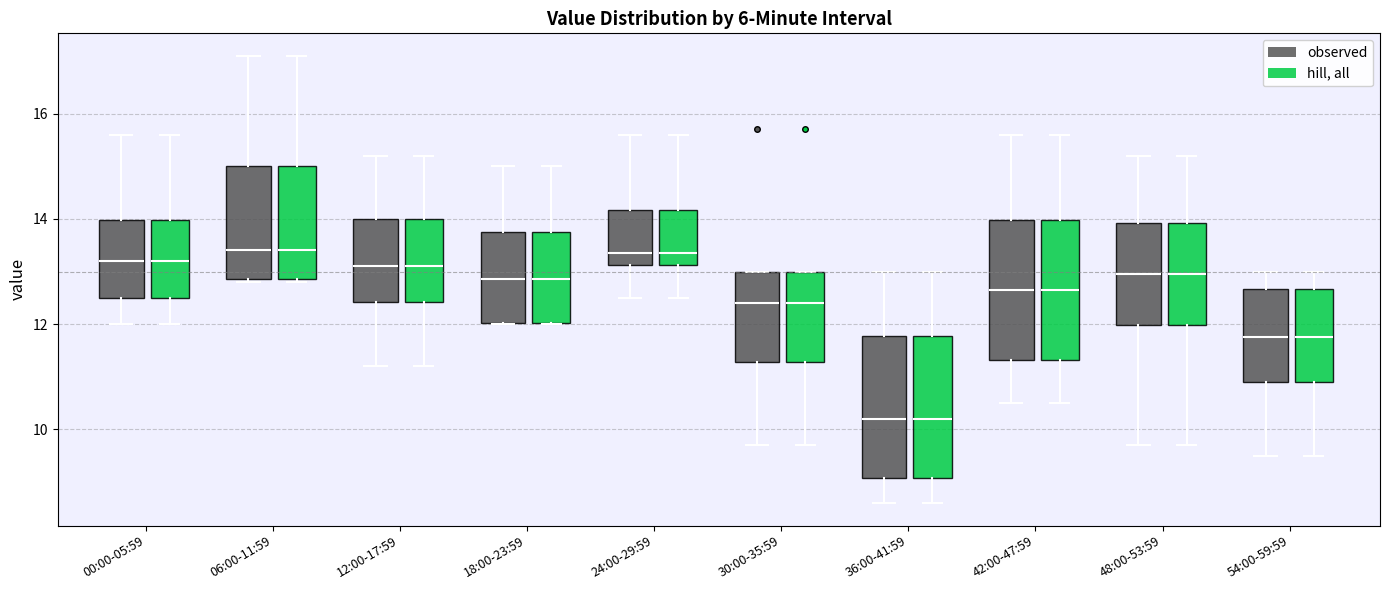

Reading left to right, transcribe this box plot: for each box, give where its median line is, the range the box spans, and where its two whiskers end, as read against the y-axis. The values are not printed on the chart, so give them approximately, as read against the axis.

00:00-05:59 (observed): median 13.2, box 12.6 to 14.0, whiskers 12.0 to 15.6
00:00-05:59 (hill, all): median 13.2, box 12.6 to 14.0, whiskers 12.0 to 15.6
06:00-11:59 (observed): median 13.4, box 12.8 to 15.0, whiskers 12.8 to 17.2
06:00-11:59 (hill, all): median 13.4, box 12.8 to 15.0, whiskers 12.8 to 17.2
12:00-17:59 (observed): median 13.2, box 12.4 to 14.0, whiskers 11.2 to 15.2
12:00-17:59 (hill, all): median 13.2, box 12.4 to 14.0, whiskers 11.2 to 15.2
18:00-23:59 (observed): median 12.8, box 12.0 to 13.8, whiskers 12.0 to 15.0
18:00-23:59 (hill, all): median 12.8, box 12.0 to 13.8, whiskers 12.0 to 15.0
24:00-29:59 (observed): median 13.4, box 13.2 to 14.2, whiskers 12.6 to 15.6
24:00-29:59 (hill, all): median 13.4, box 13.2 to 14.2, whiskers 12.6 to 15.6
30:00-35:59 (observed): median 12.4, box 11.2 to 13.0, whiskers 9.8 to 13.0
30:00-35:59 (hill, all): median 12.4, box 11.2 to 13.0, whiskers 9.8 to 13.0
36:00-41:59 (observed): median 10.2, box 9.0 to 11.8, whiskers 8.6 to 13.0
36:00-41:59 (hill, all): median 10.2, box 9.0 to 11.8, whiskers 8.6 to 13.0
42:00-47:59 (observed): median 12.6, box 11.4 to 14.0, whiskers 10.6 to 15.6
42:00-47:59 (hill, all): median 12.6, box 11.4 to 14.0, whiskers 10.6 to 15.6
48:00-53:59 (observed): median 13.0, box 12.0 to 14.0, whiskers 9.8 to 15.2
48:00-53:59 (hill, all): median 13.0, box 12.0 to 14.0, whiskers 9.8 to 15.2
54:00-59:59 (observed): median 11.8, box 11.0 to 12.6, whiskers 9.6 to 13.0
54:00-59:59 (hill, all): median 11.8, box 11.0 to 12.6, whiskers 9.6 to 13.0